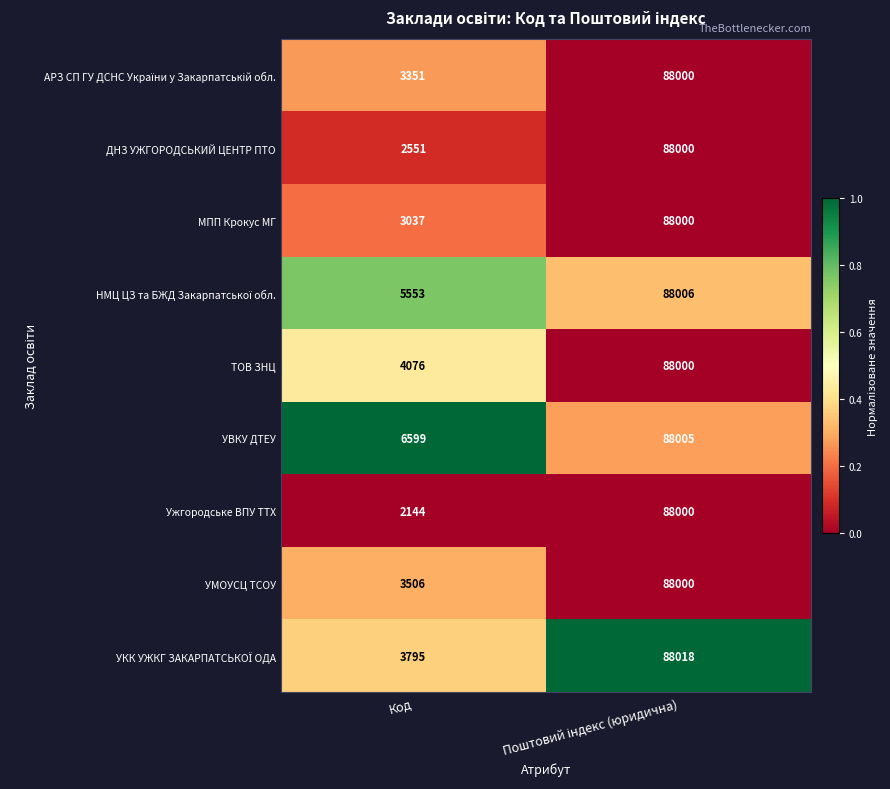

Count the number of categories in the chart.

2